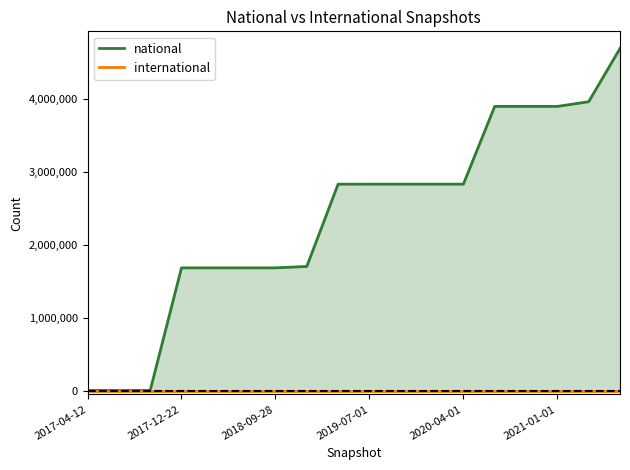

Does the chart display data point markers on the line(s)?

No